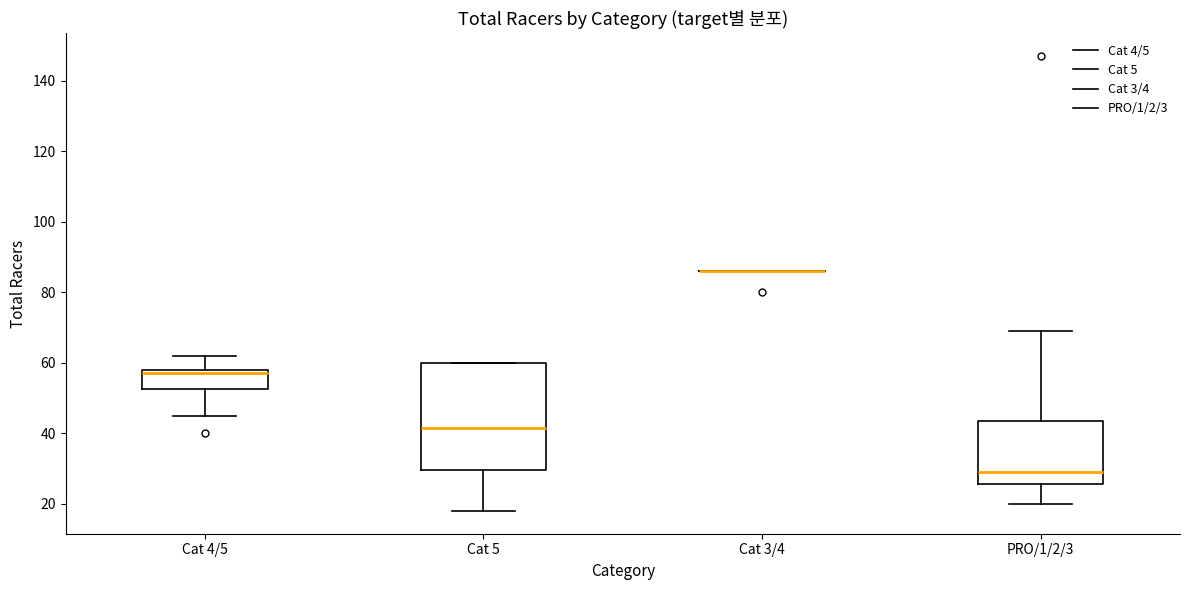

Where does the median line of the box for PRO/1/2/3 sit on the y-axis? The values are not printed on the chart, so give them approximately, as read against the axis.

30